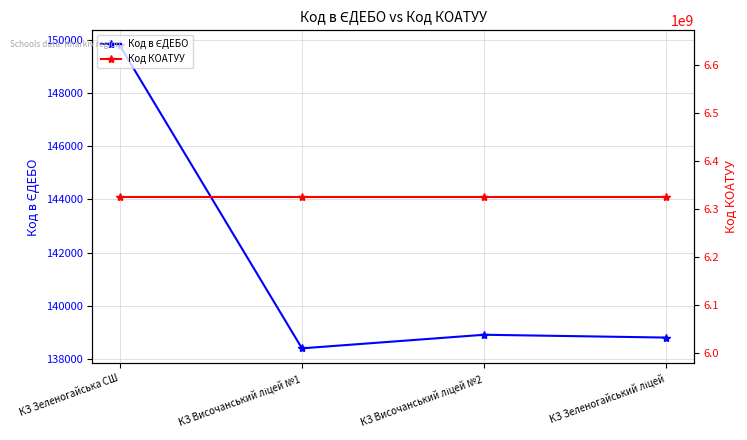

Which label corresponds to the largest value in the chart?

КЗ Зеленогайська СШ